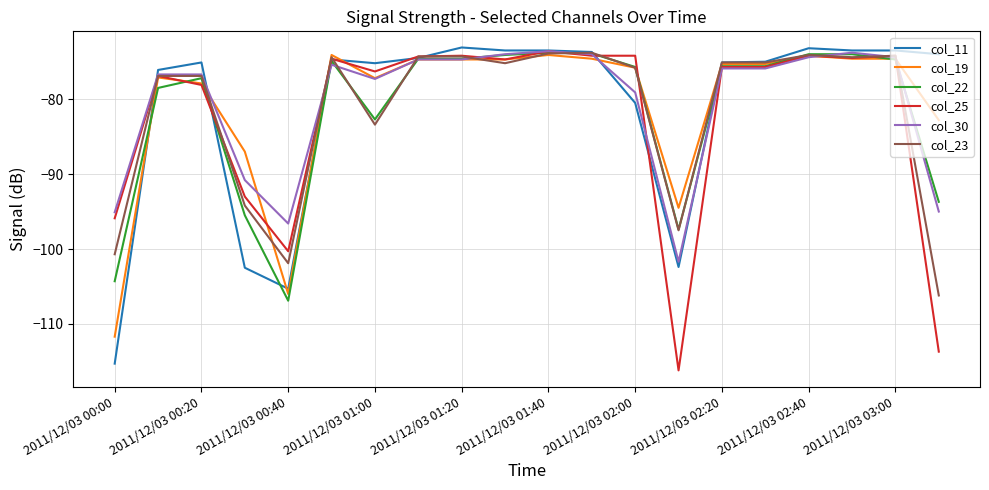

What is the average value of the col_30 series?

-80.5